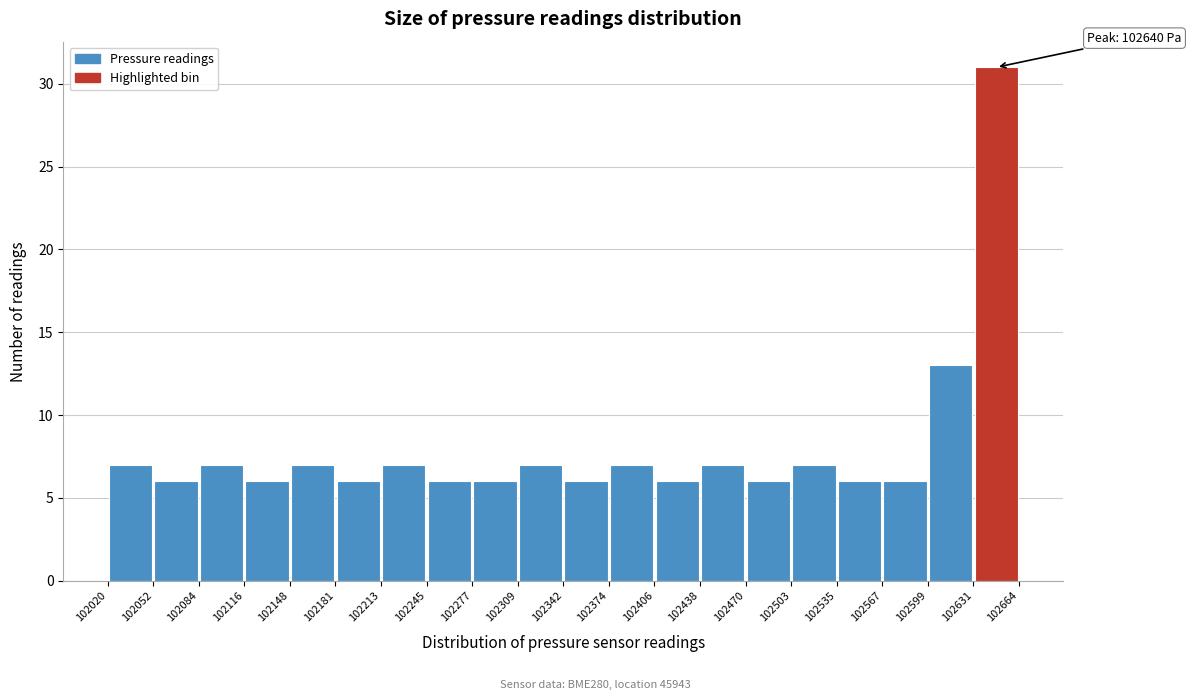

Which range on the x-axis has the tallest bar?

102631 to 102664